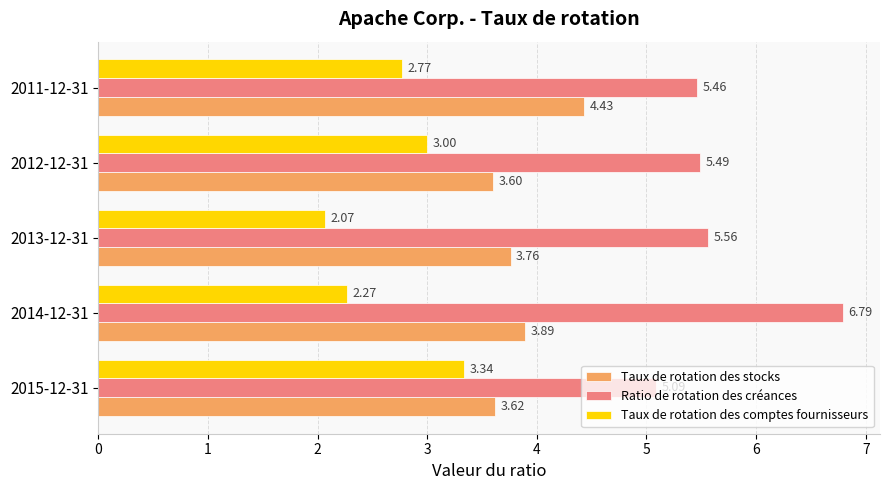

What is the sum of all Ratio de rotation des créances values?

28.4